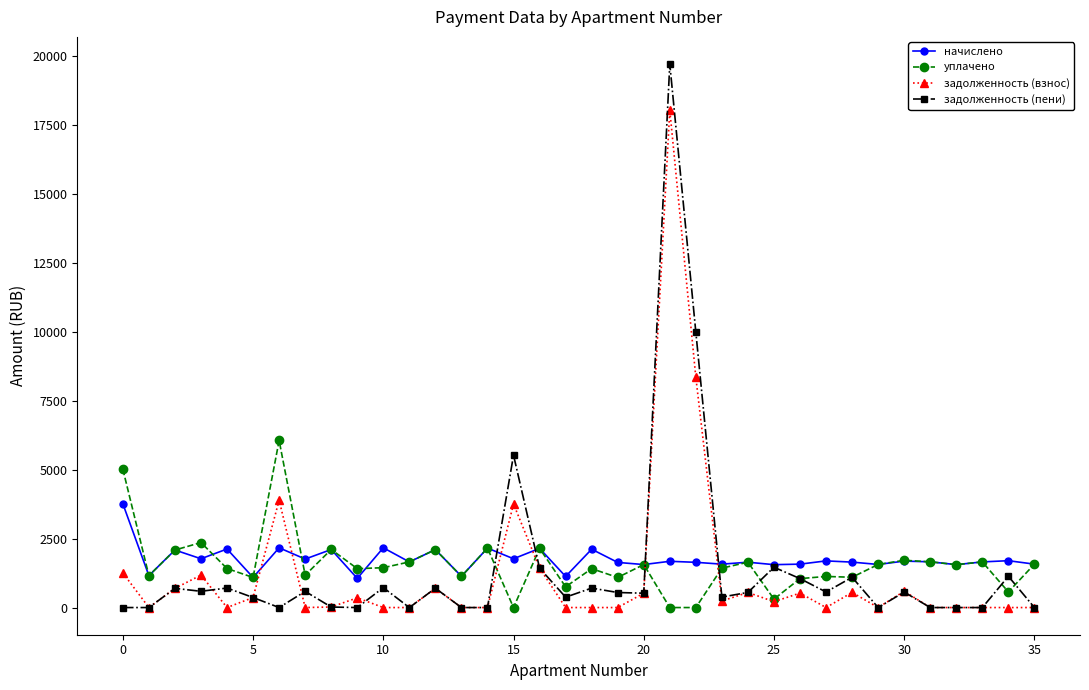

What is the value of the уплачено point at the 18th from the left?

752.1